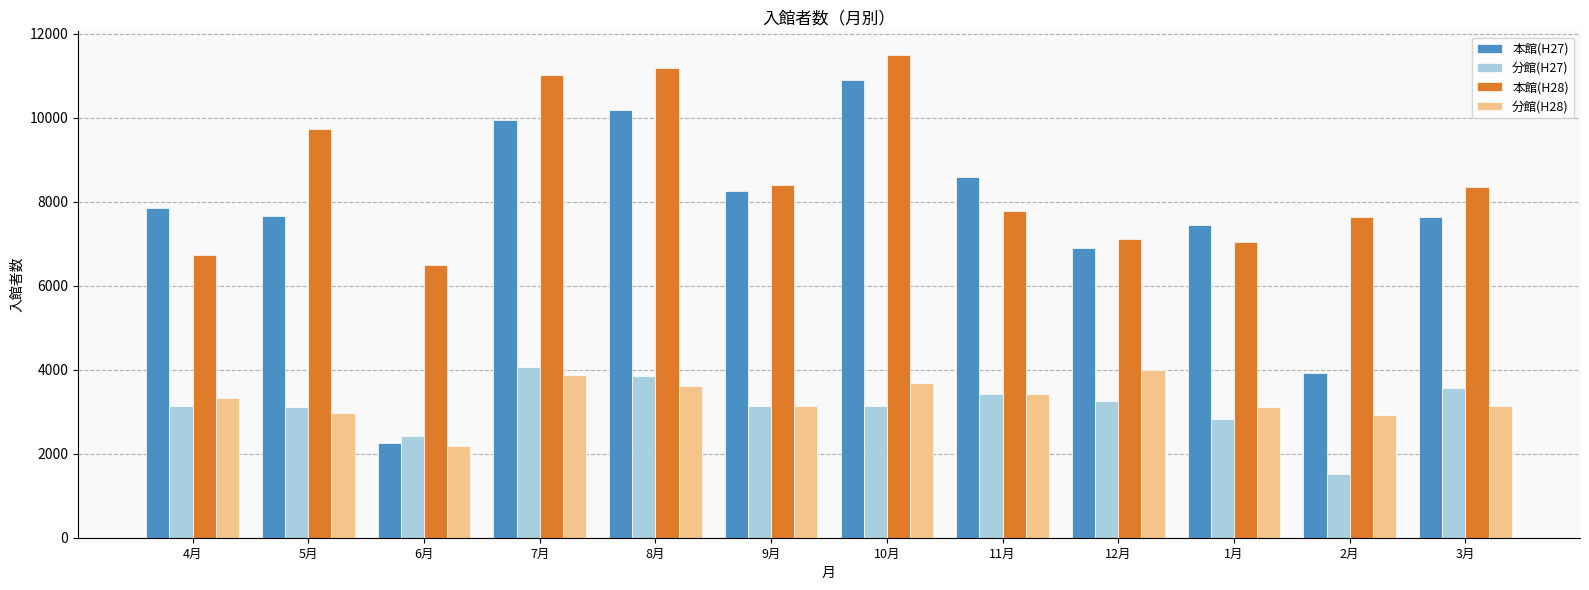

What is the maximum value shown in the chart?

11484